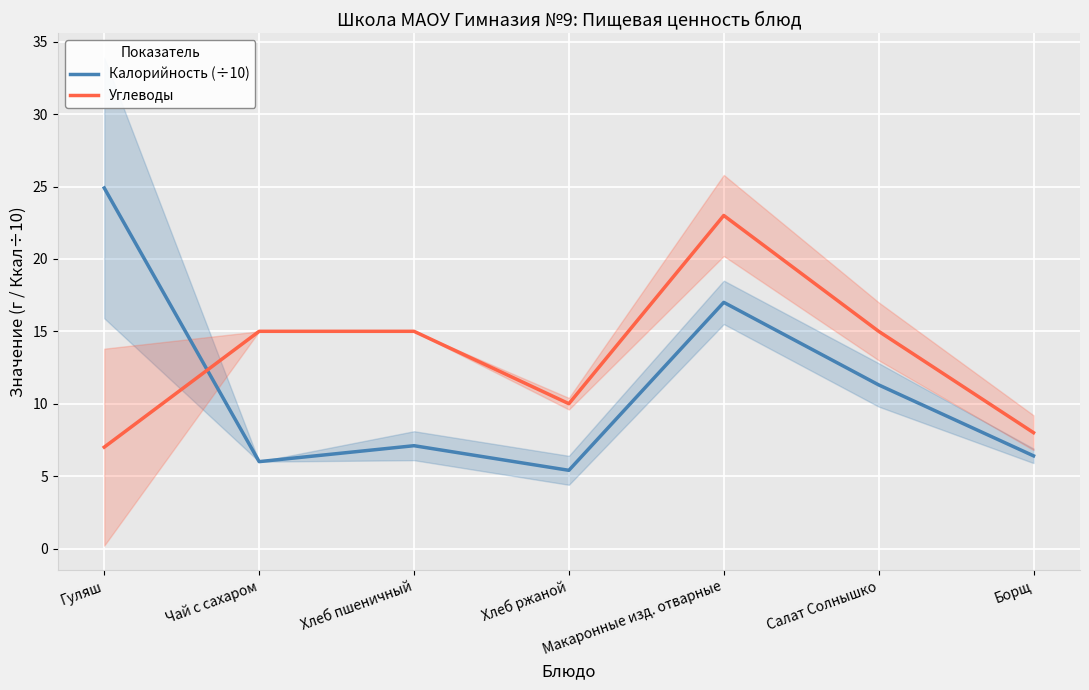

Is this an area chart (filled region under the line)?

No